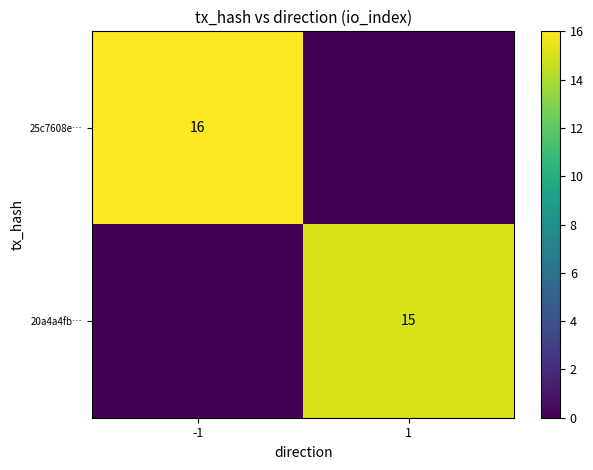

True or false: 20a4a4fb… has a value of 10 at 1.

False